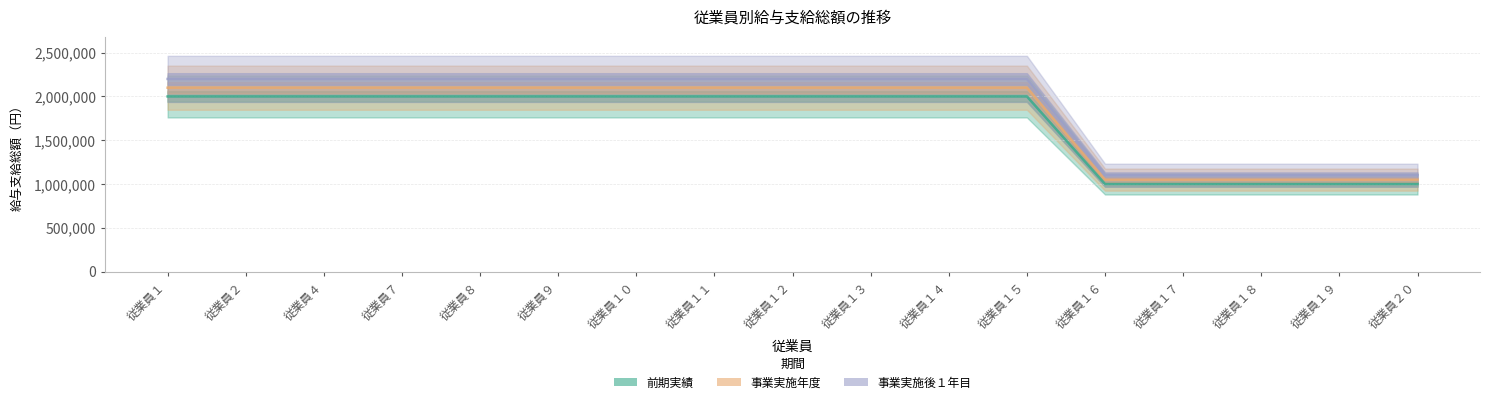

What are all the series names shown in the legend?

前期実績, 事業実施年度, 事業実施後１年目